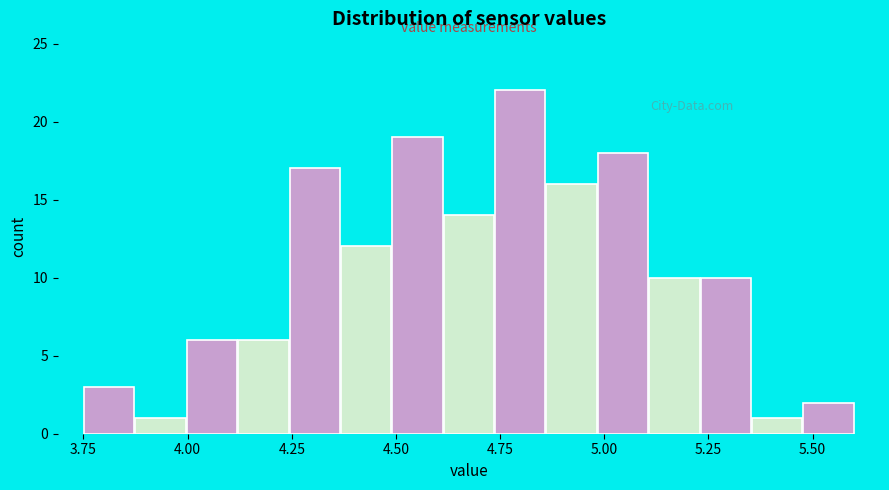

Read against the x-axis, roughly where is the centre of the tallest bar?

4.80